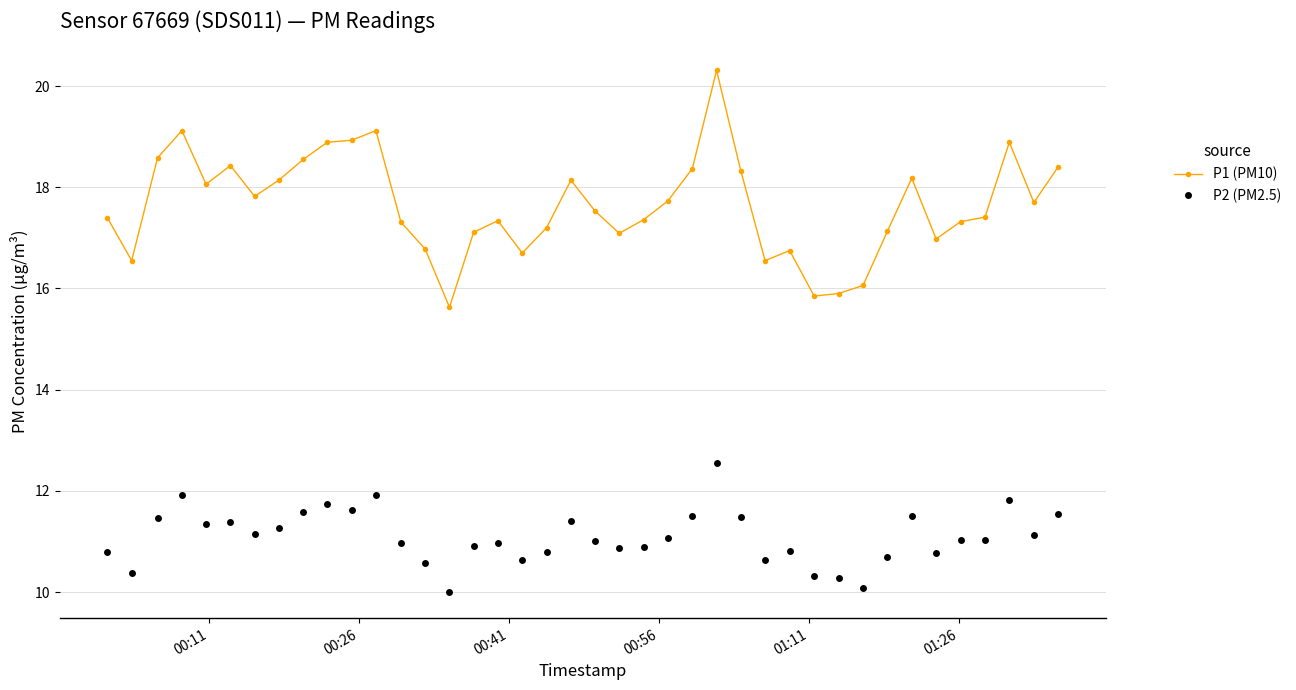

True or false: P2 (PM2.5) has more than 2 points higher than both neighbors.

True